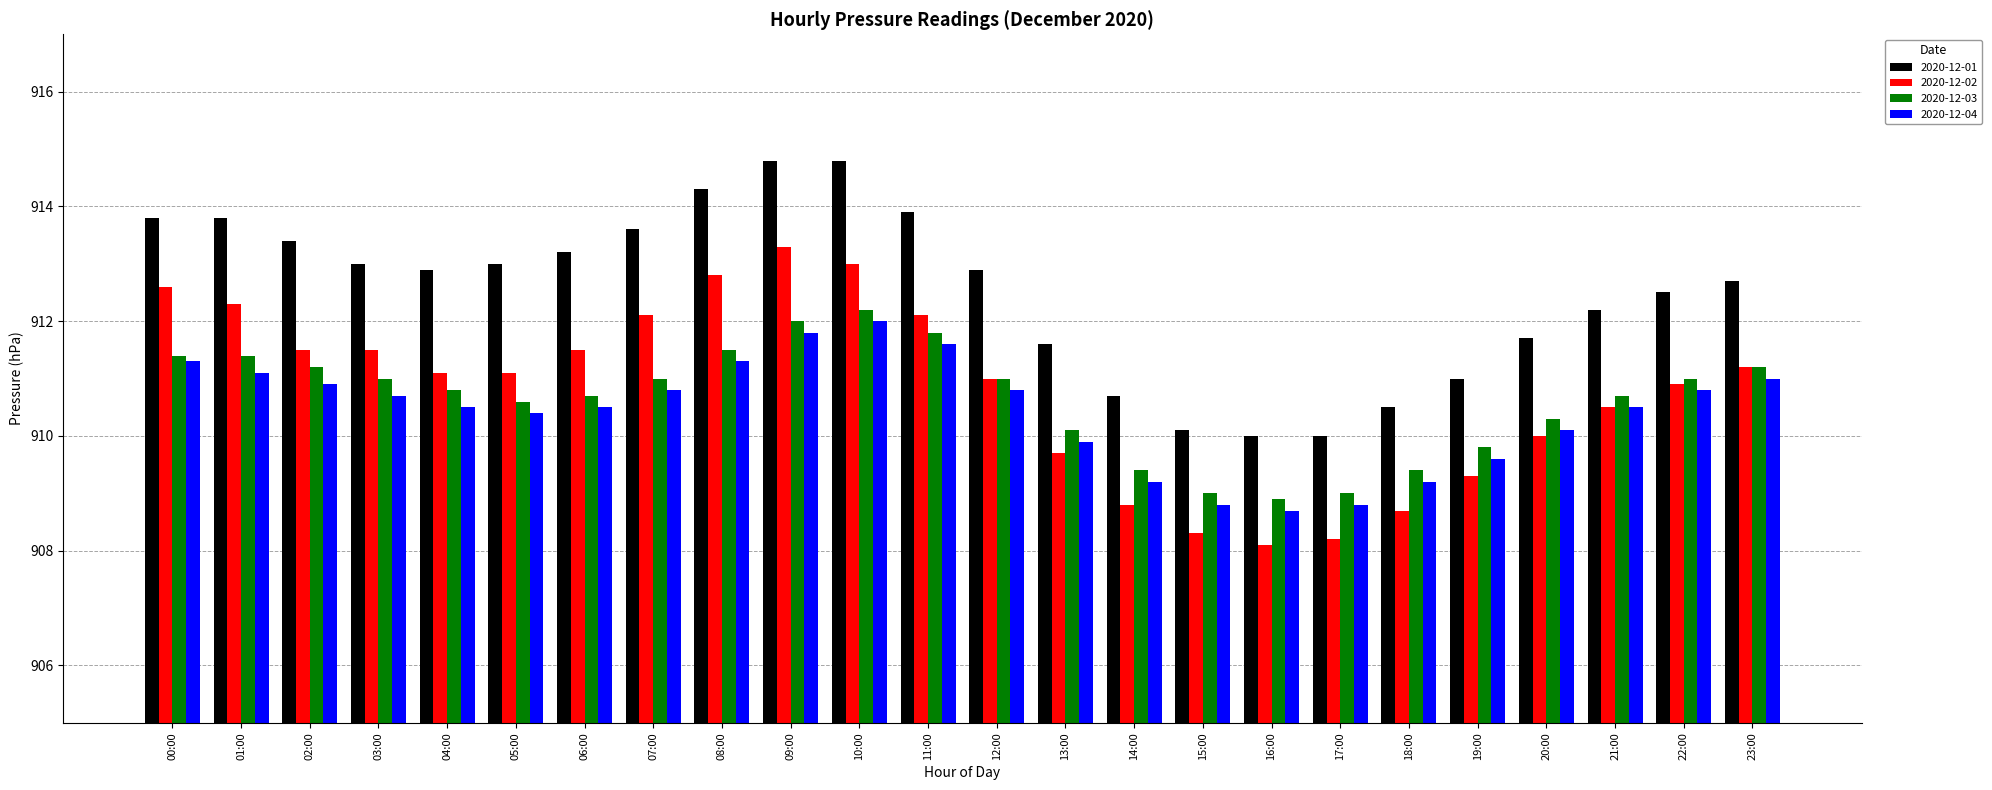

At which label does 2020-12-04 reach its peak?

10:00